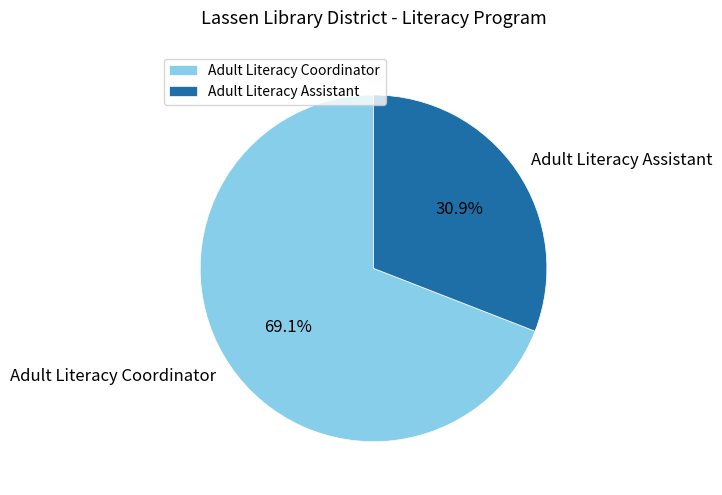

Is Adult Literacy Assistant the majority of the pie?

No